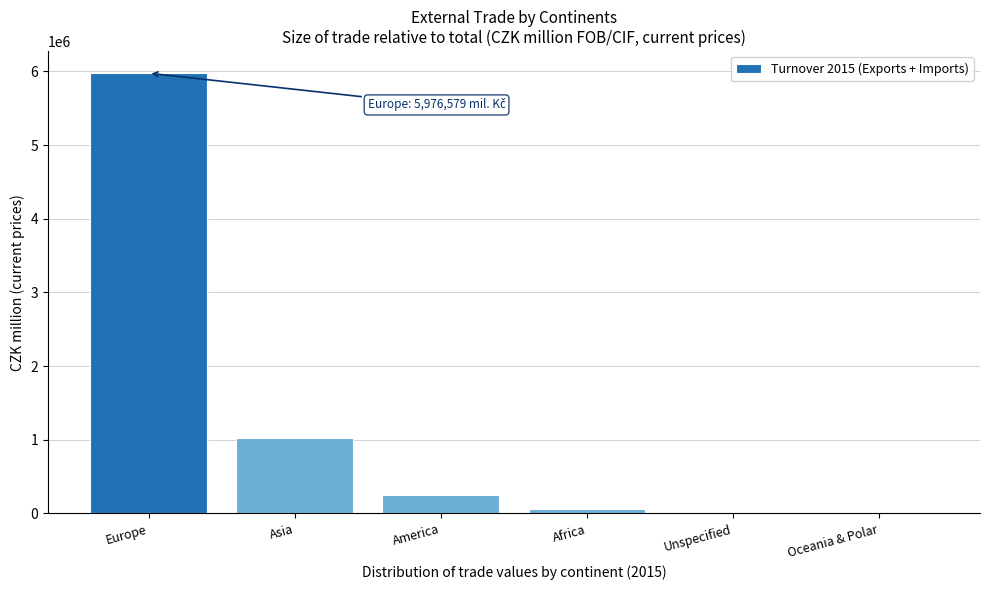

Is it true that the value at Europe is 5976579?

True